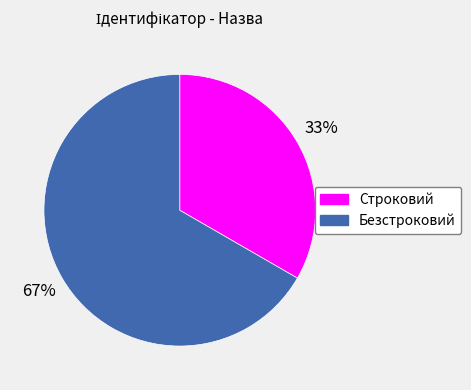

To the nearest percent, what is the average slice percentage?

50%